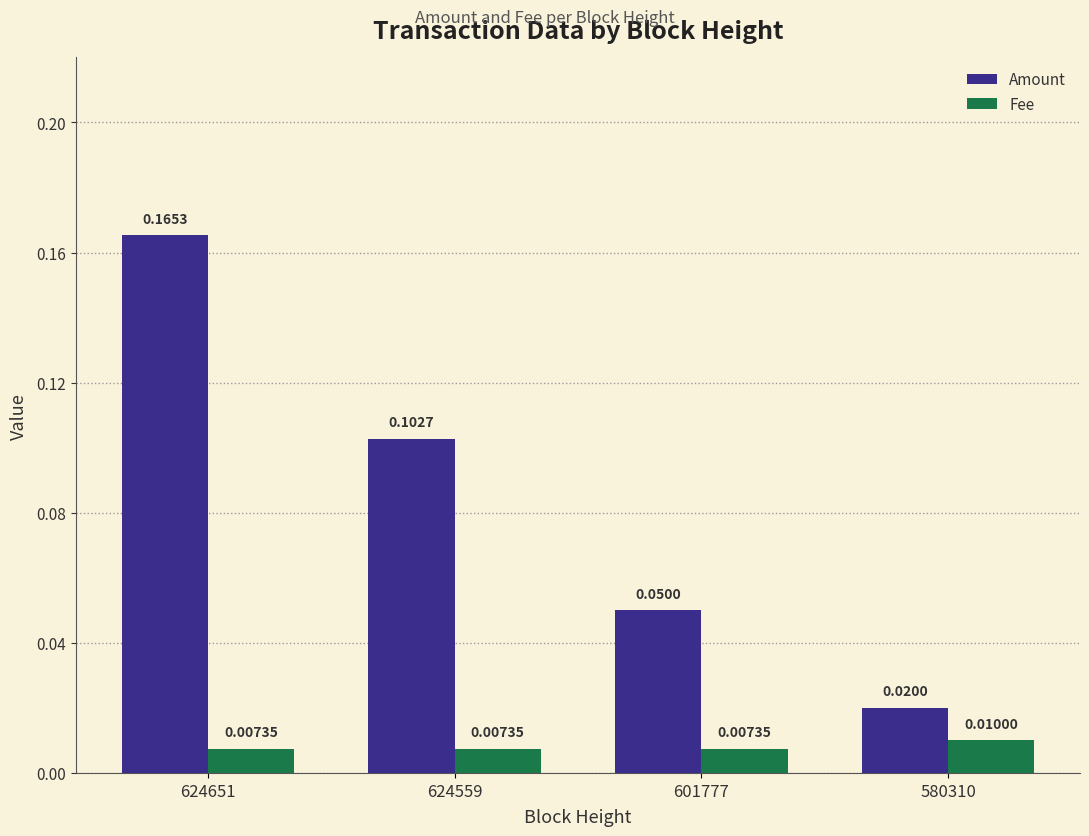

Which series has the largest total across all categories?

Amount